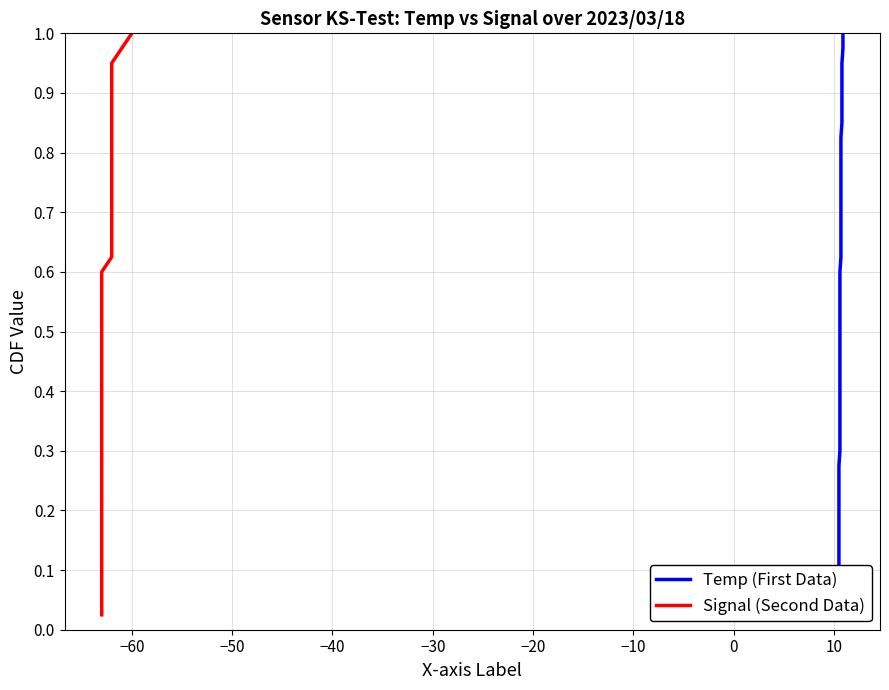

What is the sum of all Signal (Second Data) values?

20.5